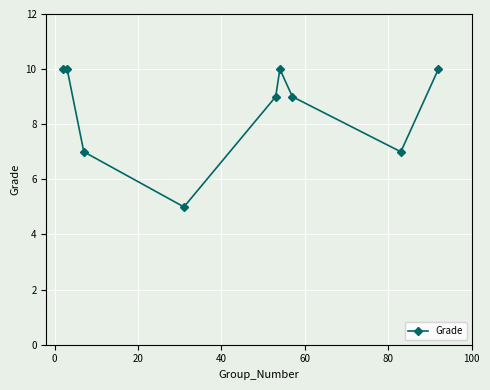

How many points are lower than both their immediate neighbors (excluding endpoints)?

2